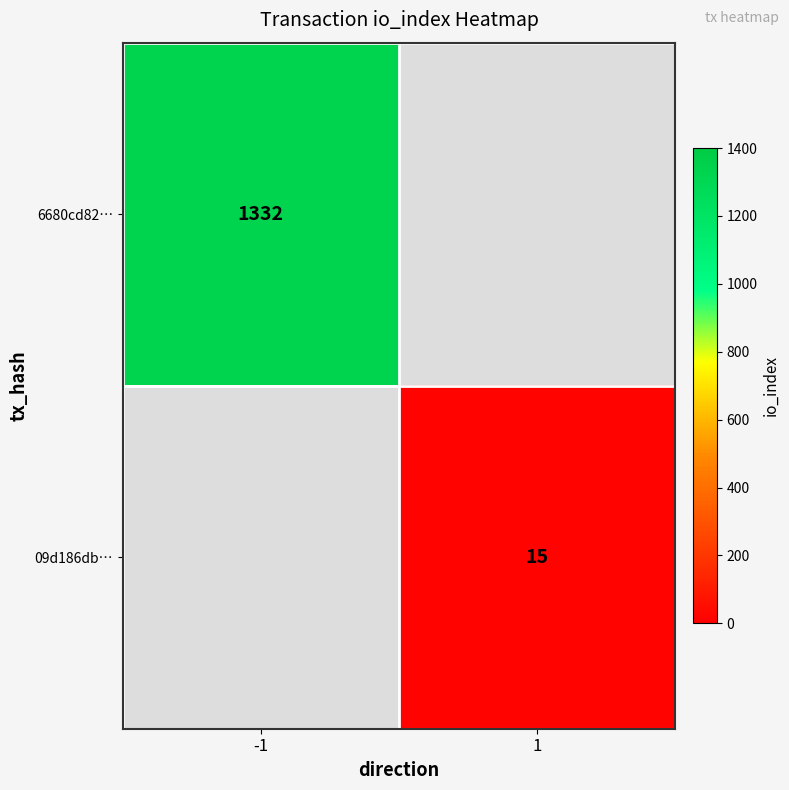

Is the value of 09d186db… at 1 greater than the value of 6680cd82… at -1?

No